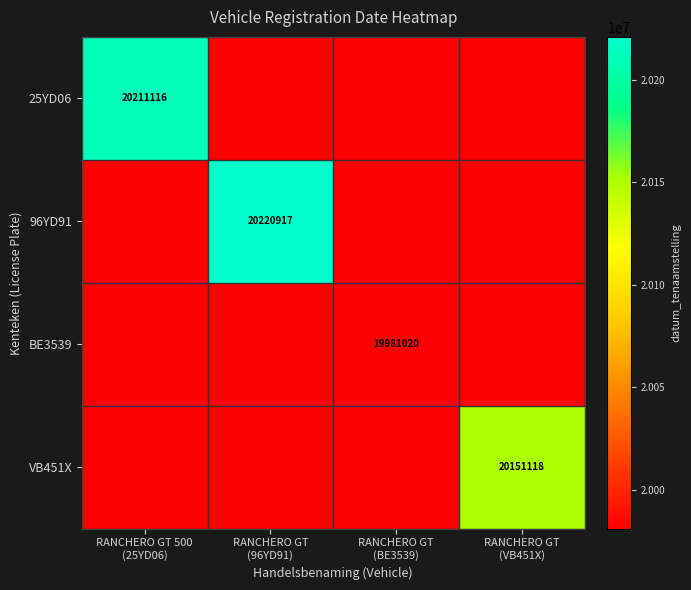

Rank the categories by 96YD91 value from lowest to highest.

RANCHERO GT 500 (25YD06), RANCHERO GT (BE3539), RANCHERO GT (VB451X), RANCHERO GT (96YD91)